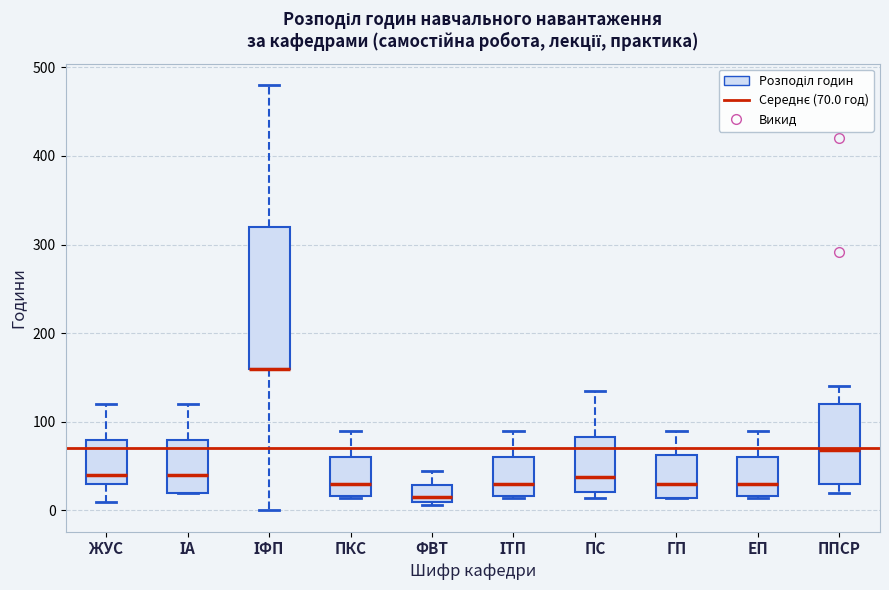

Where does the median line of the box for ІА sit on the y-axis? The values are not printed on the chart, so give them approximately, as read against the axis.

40